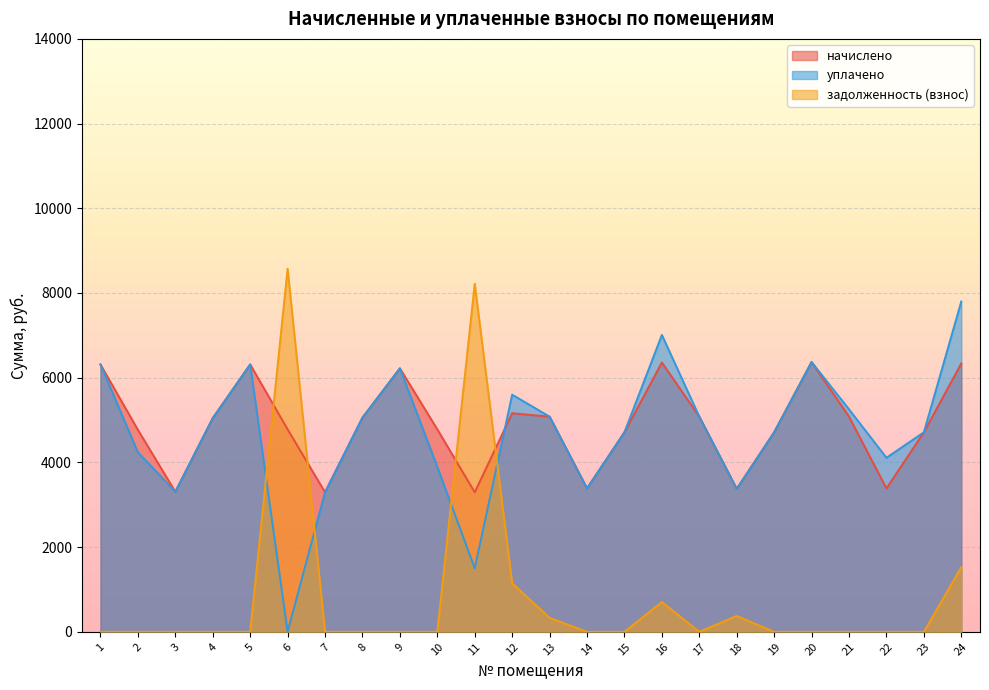

What are all the series names shown in the legend?

начислено, уплачено, задолженность (взнос)